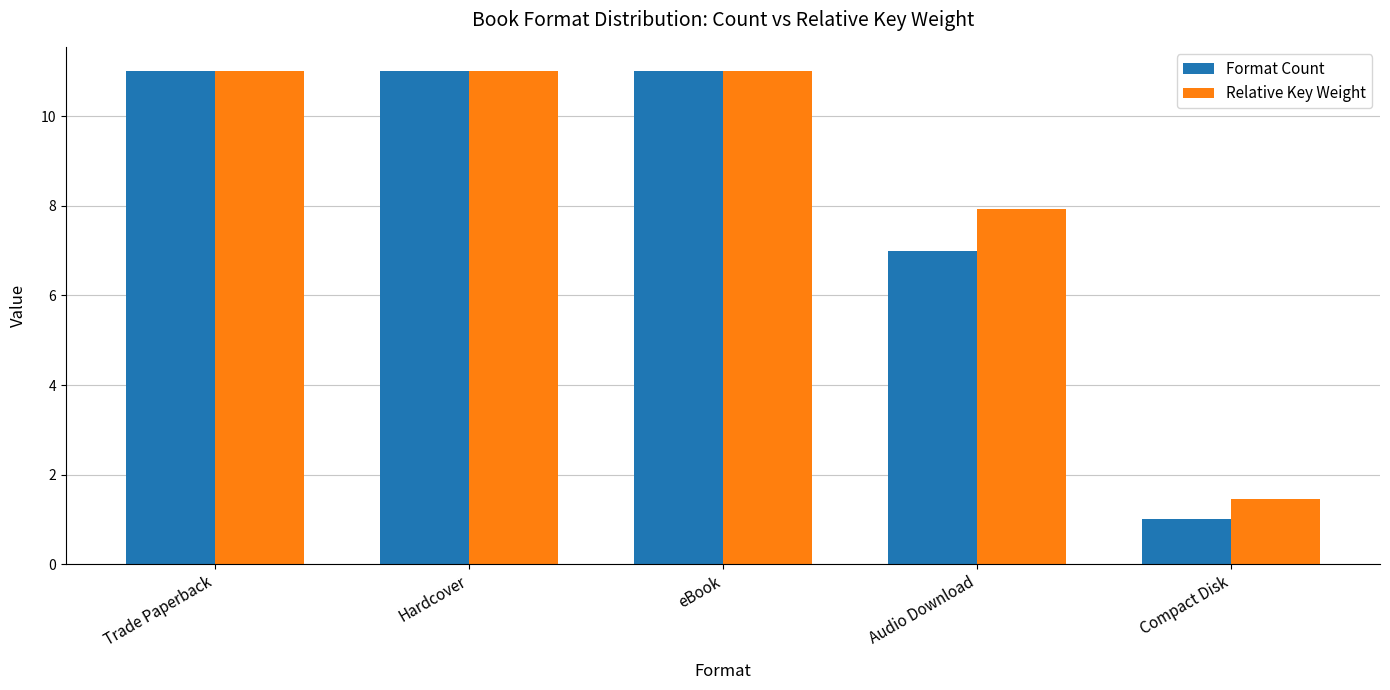

Is it true that Format Count equals 4.5 at Audio Download?

False